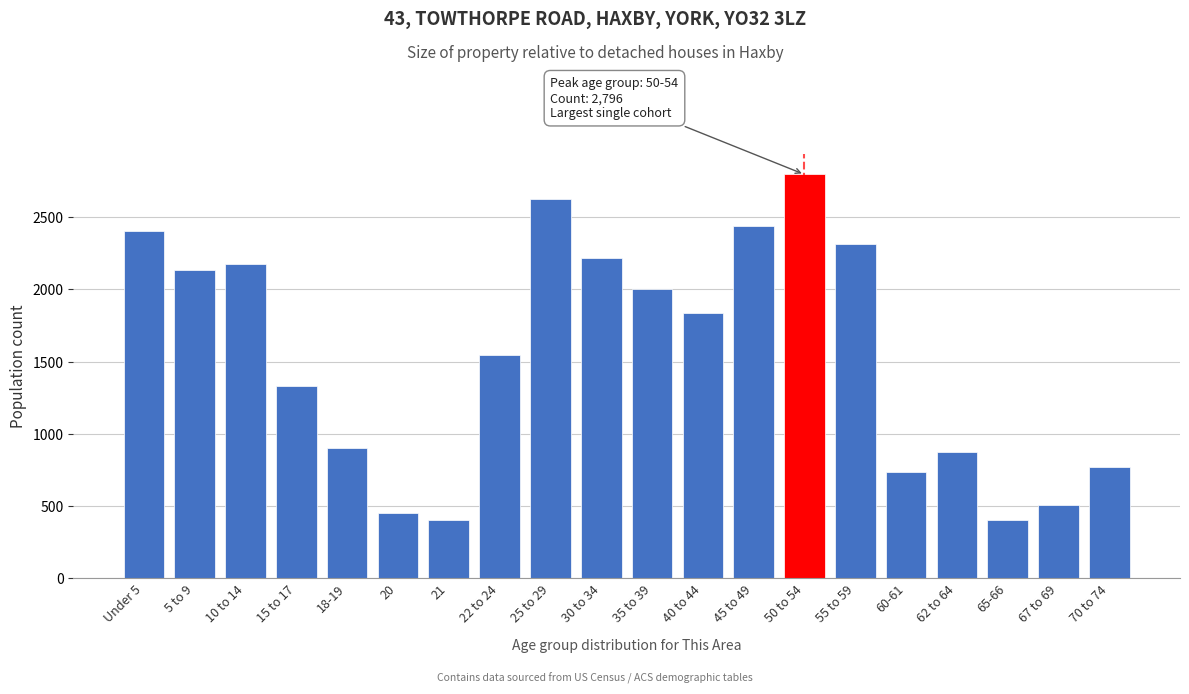

Is it true that the value at 25 to 29 is 2625?

True